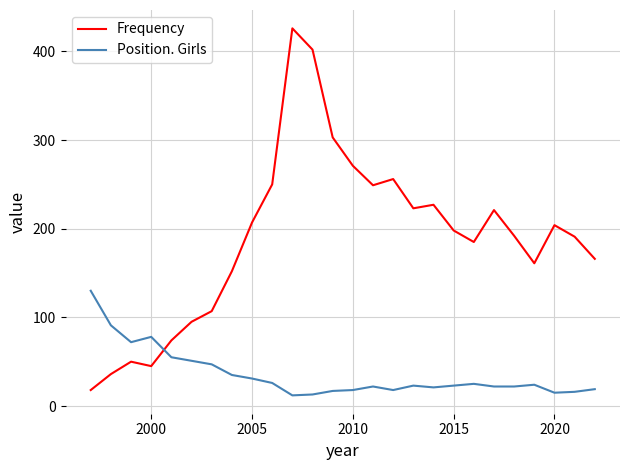

Which series has the widest spread of values?

Frequency